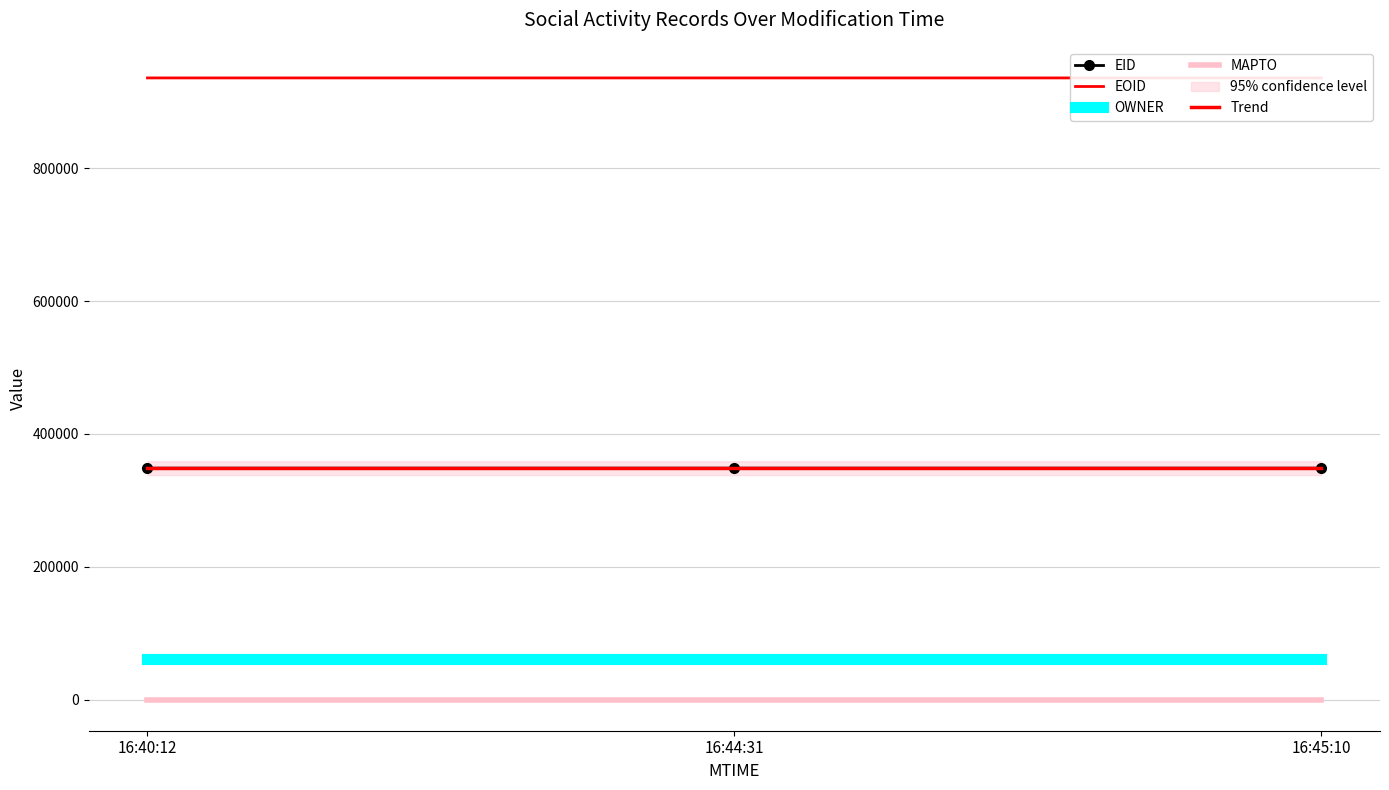

Is the value of MAPTO at 16:44:31 greater than the value of EID at 16:45:10?

No